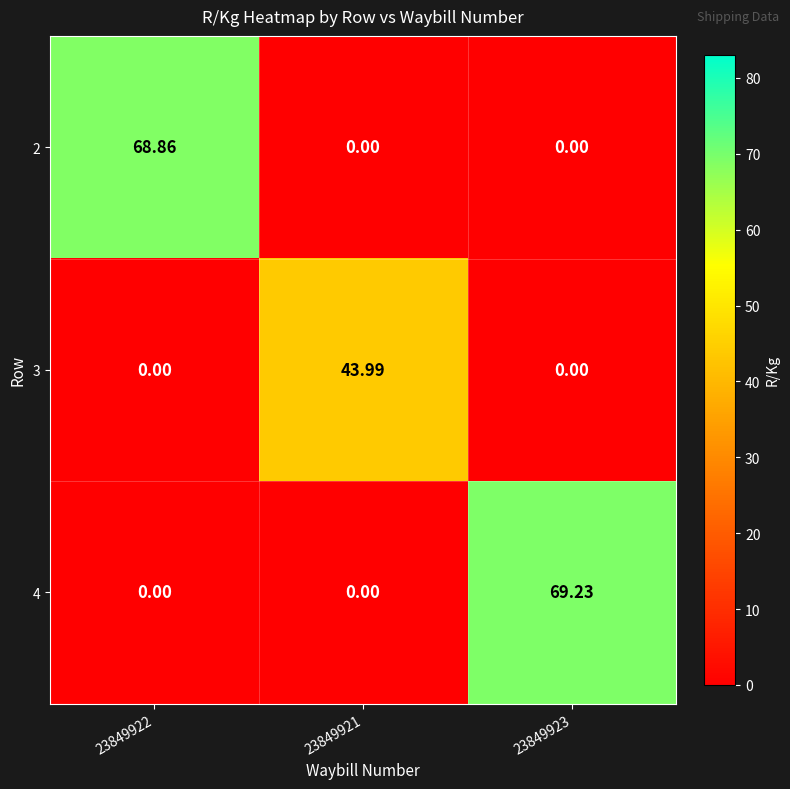

At which category is the sum across all series the highest?

23849923